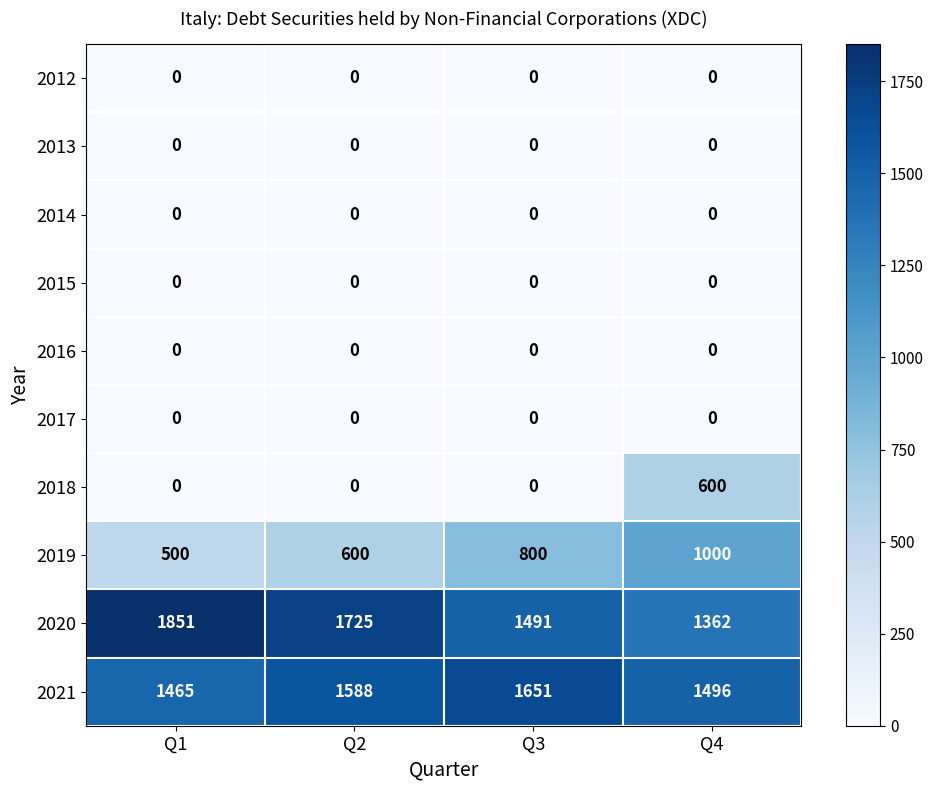

Which series has the widest spread of values?

2018